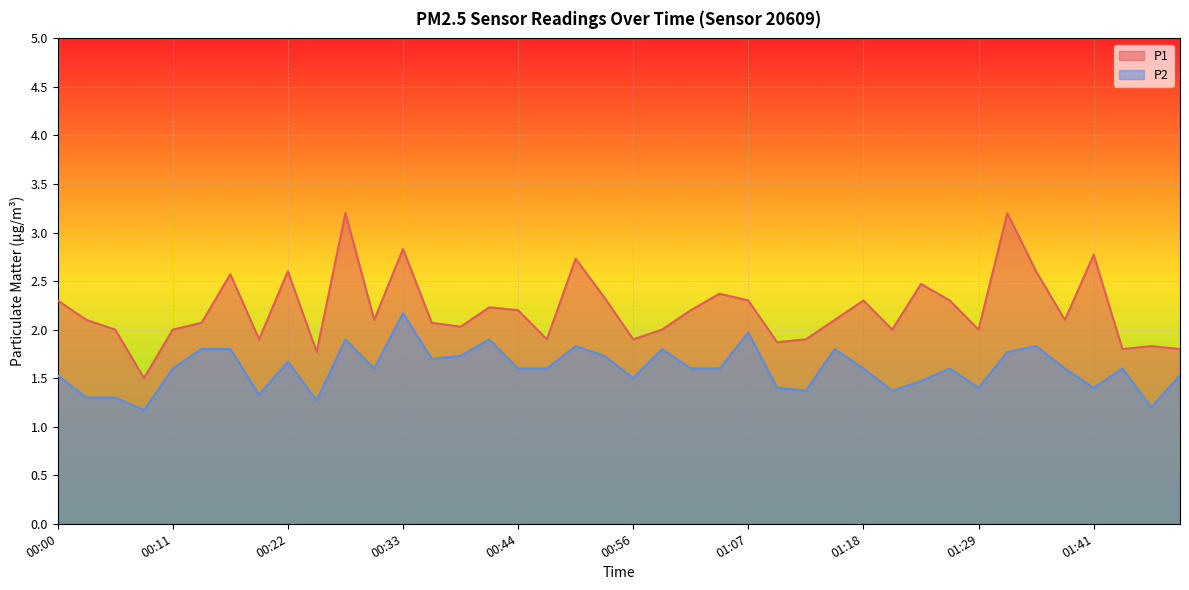

How many series are shown in this chart?

2